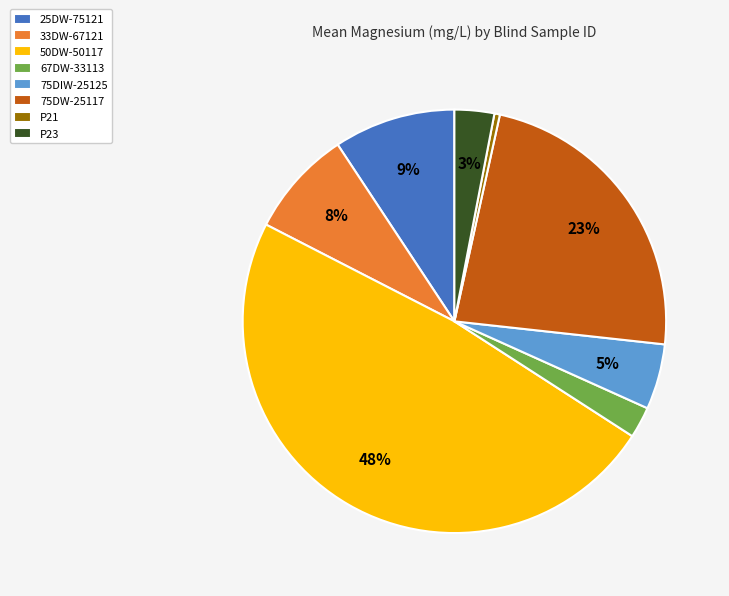

To the nearest percent, what is the combined percentage of 33DW-67121 and P23?

11%